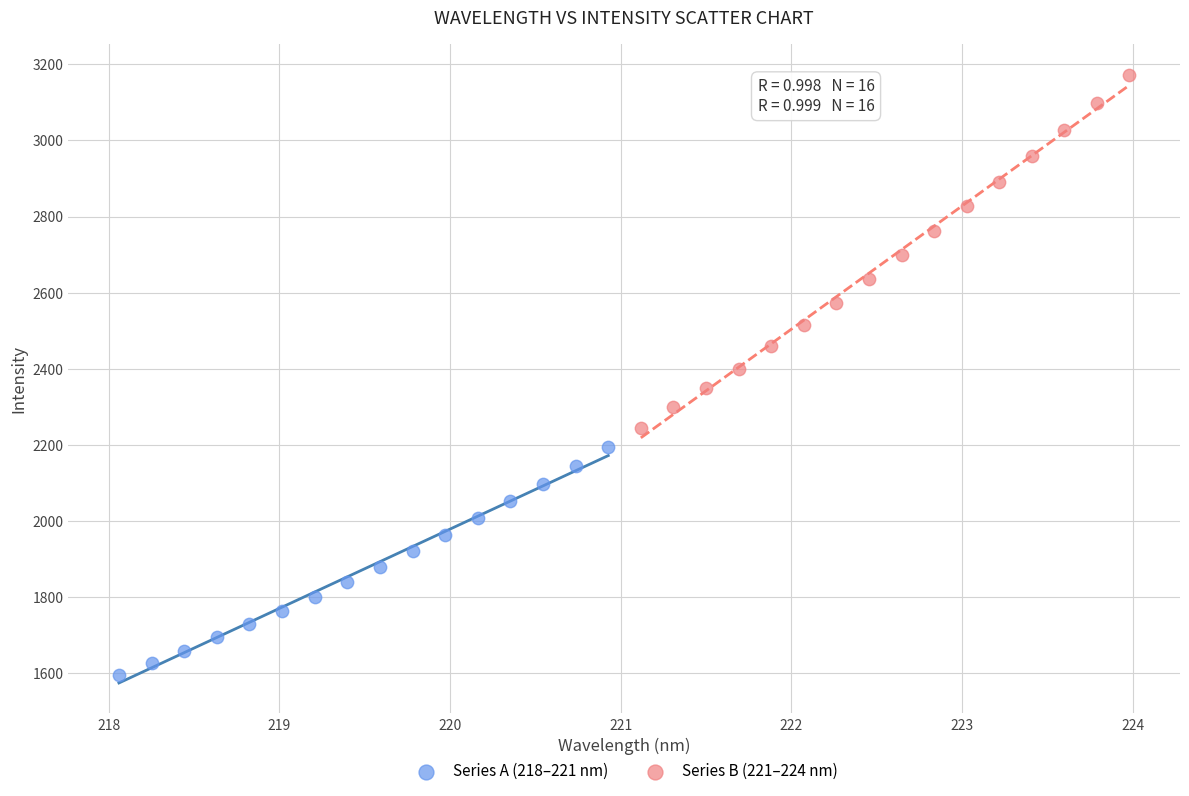

Which series contains the highest Y value?

Series B (221–224 nm)